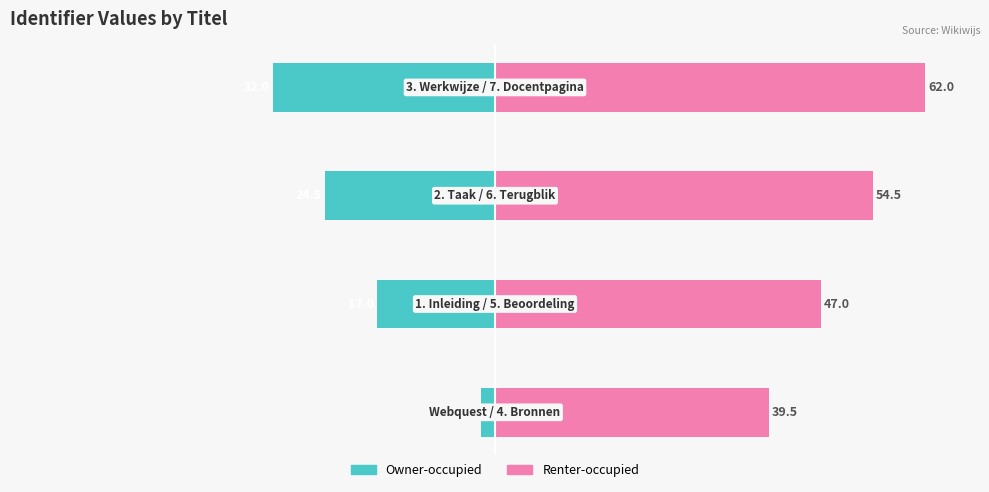

What is the difference between the second highest and second lowest values in the Renter-occupied series?

7.5